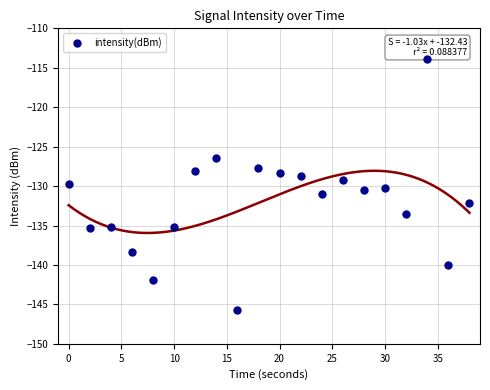

What is the range of Y values (max minus min)?

31.8